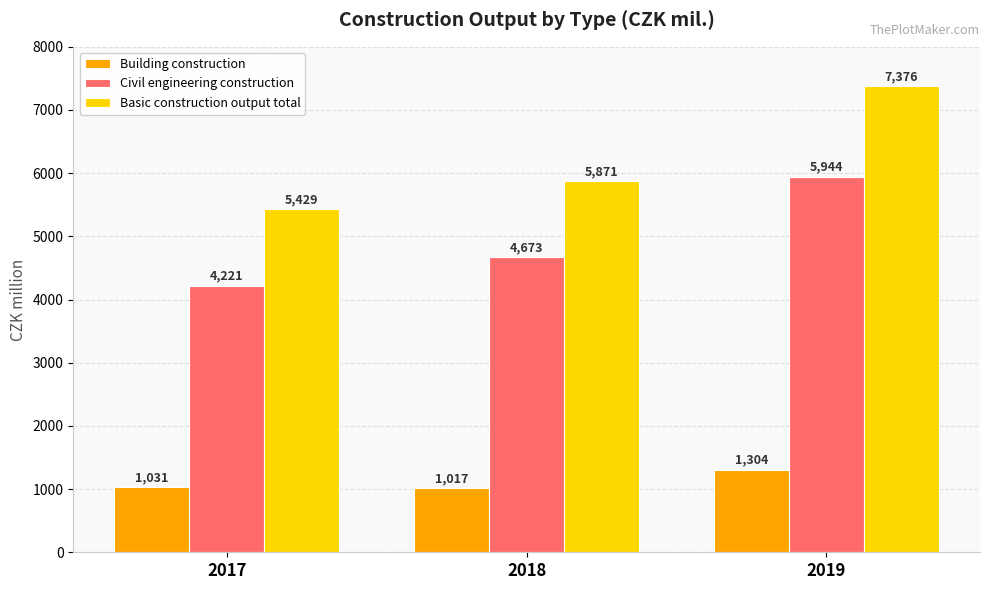

What value does the Basic construction output total series have at 2019, to the nearest 10?

7380